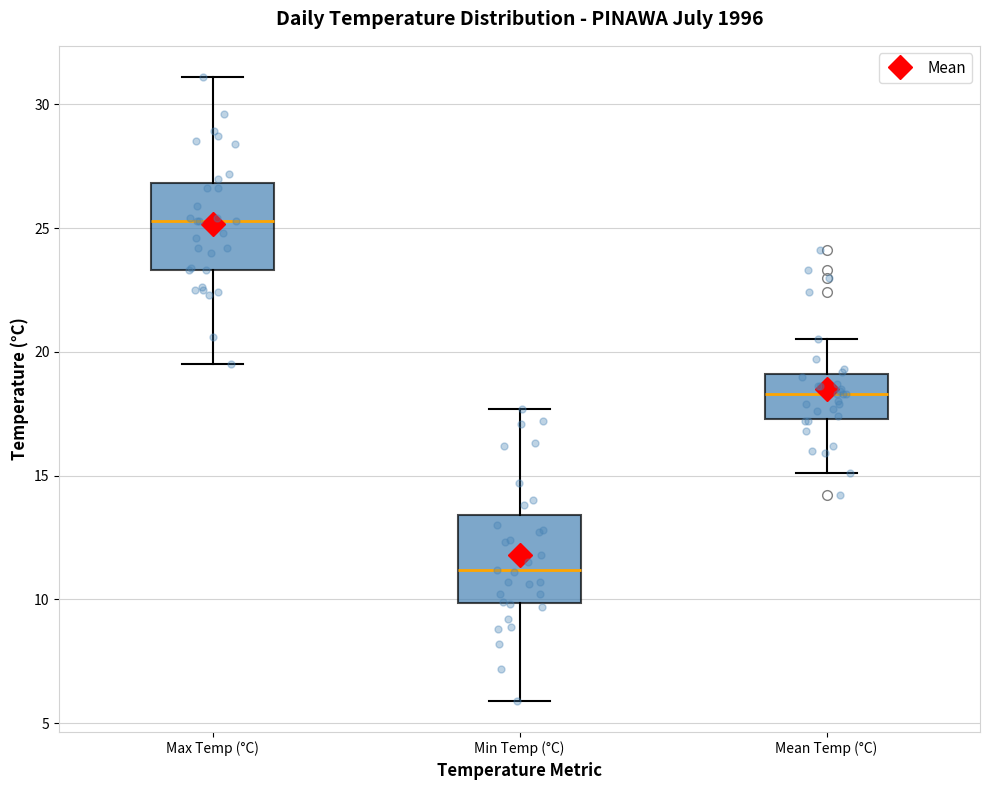

Reading left to right, transcribe this box plot: for each box, give where its median line is, the range the box spans, and where its two whiskers end, as read against the y-axis. The values are not printed on the chart, so give them approximately, as read against the axis.

Max Temp (°C): median 25.5, box 23.5 to 27.0, whiskers 19.5 to 31.0
Min Temp (°C): median 11.0, box 10.0 to 13.5, whiskers 6.0 to 17.5
Mean Temp (°C): median 18.5, box 17.5 to 19.0, whiskers 15.0 to 20.5